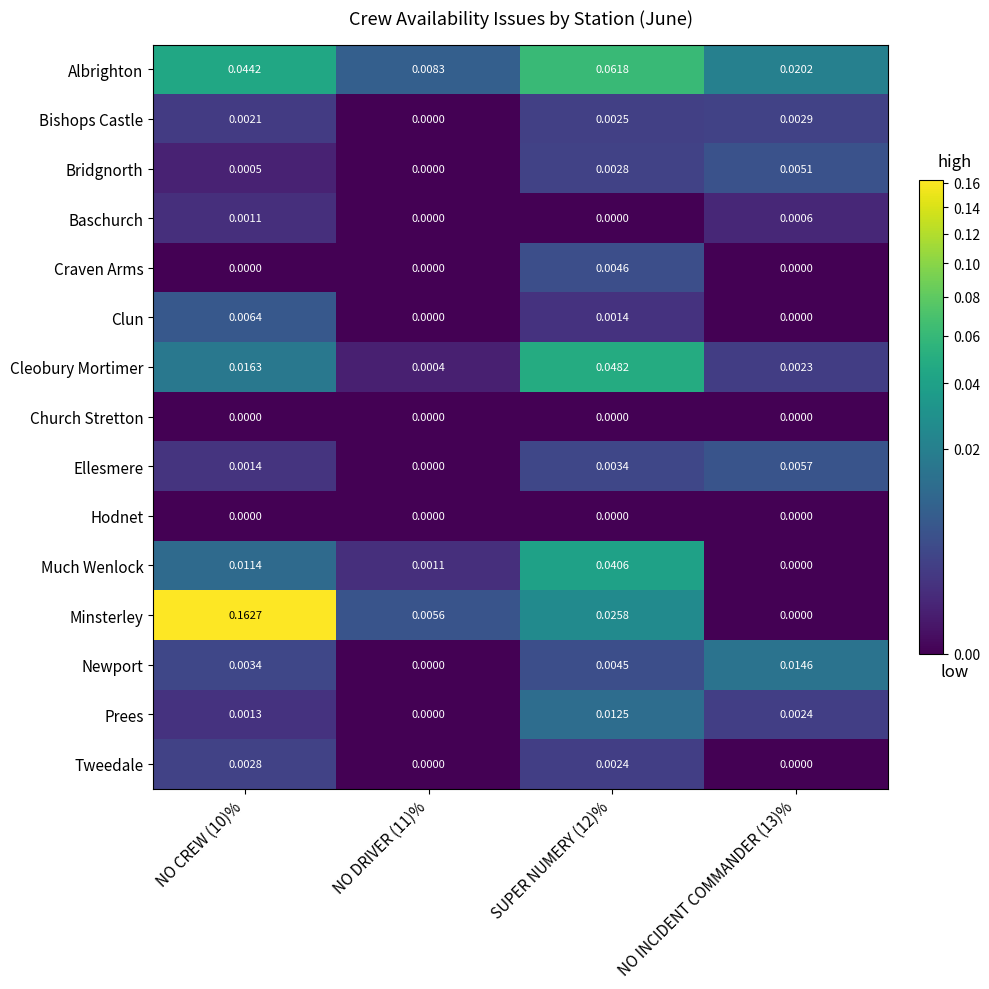

Which series has the largest range (max minus min)?

Minsterley